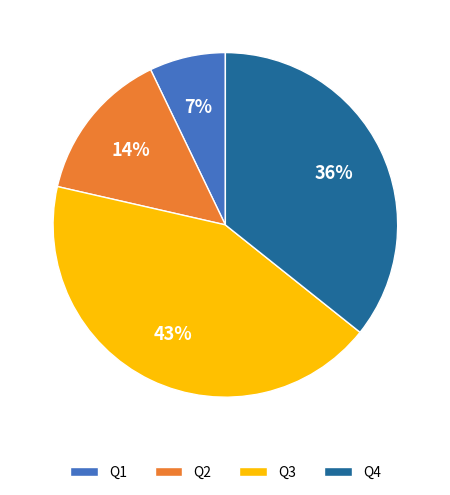

To the nearest percent, what percentage of the pie is Q4?

36%